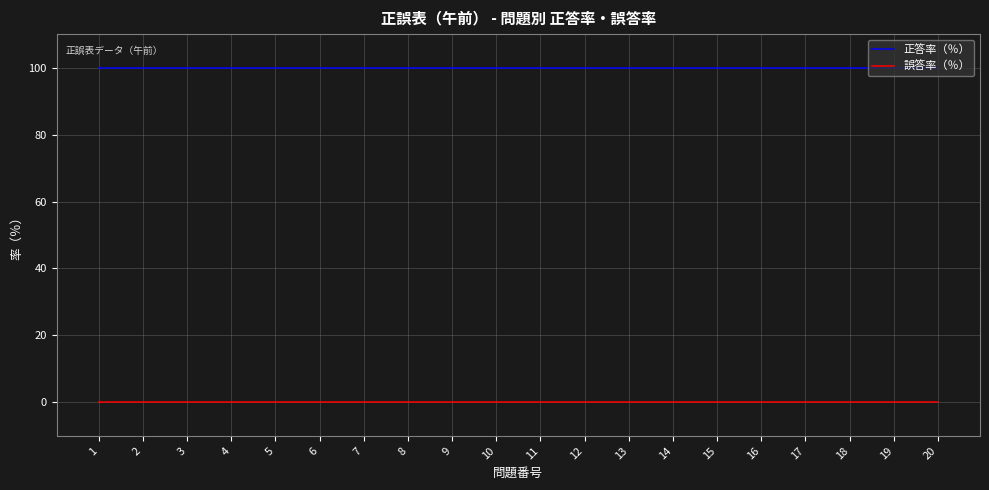

What is the sum of all 正答率（％） values?

2000